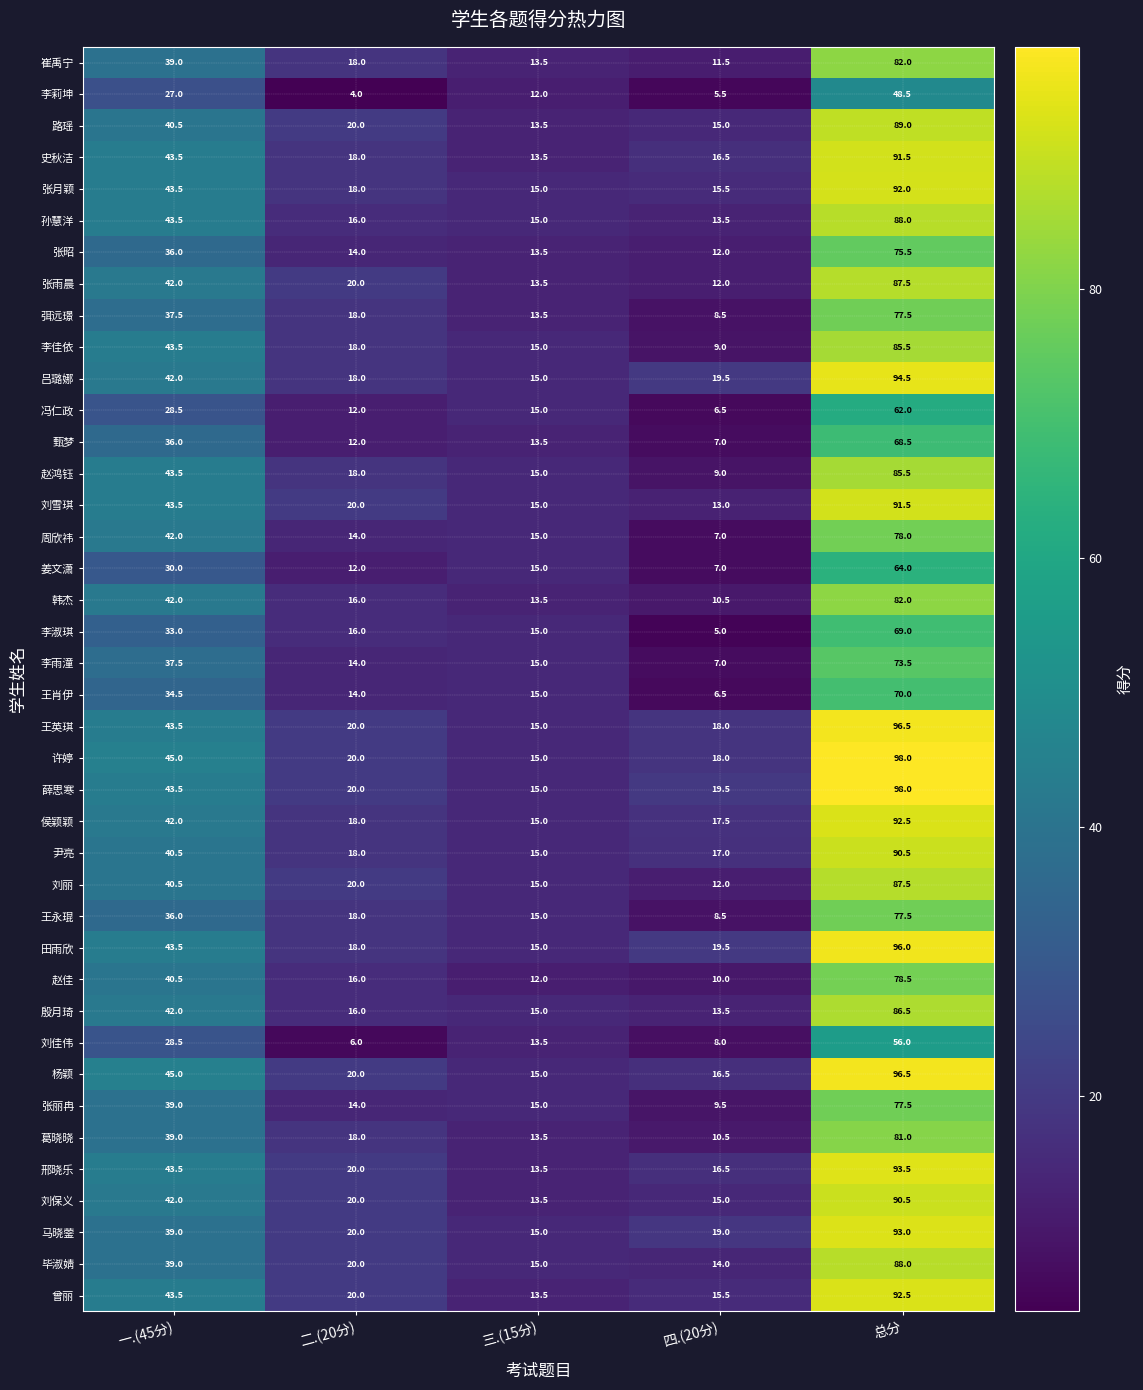

What value does the 赵佳 series have at 三.(15分)?

12.0